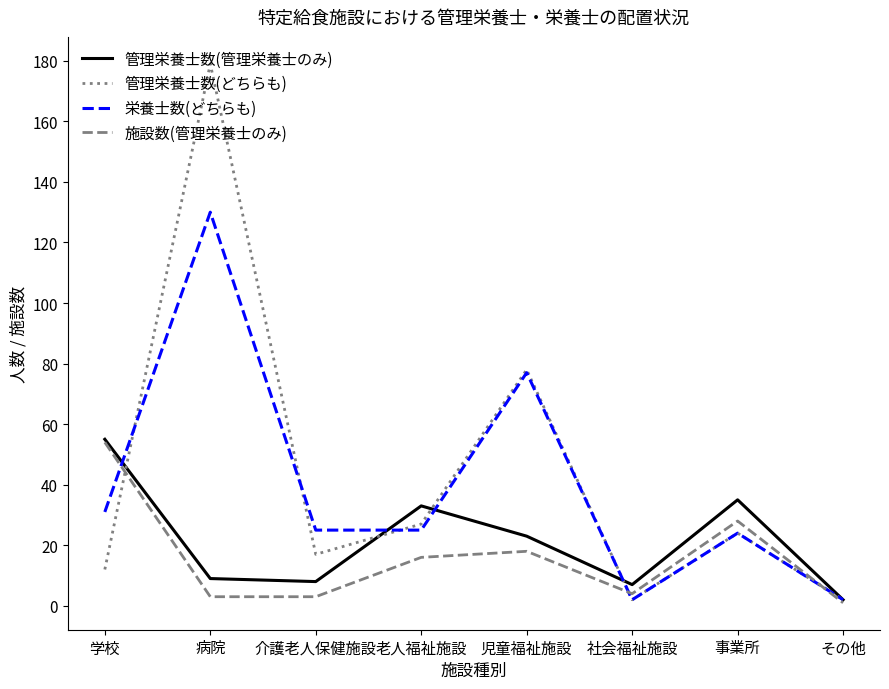

What is the sum of the 施設数(管理栄養士のみ) values at 社会福祉施設 and 介護老人保健施設?

7